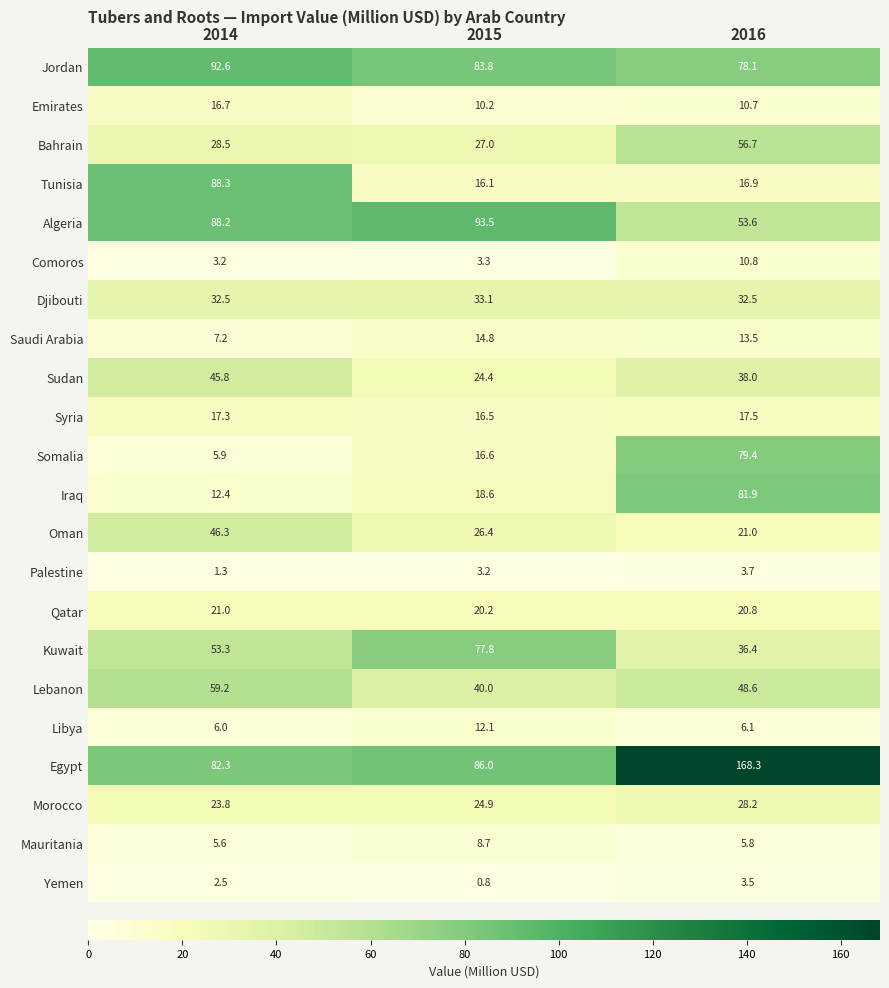

How many values in the Kuwait series are below 53?

1